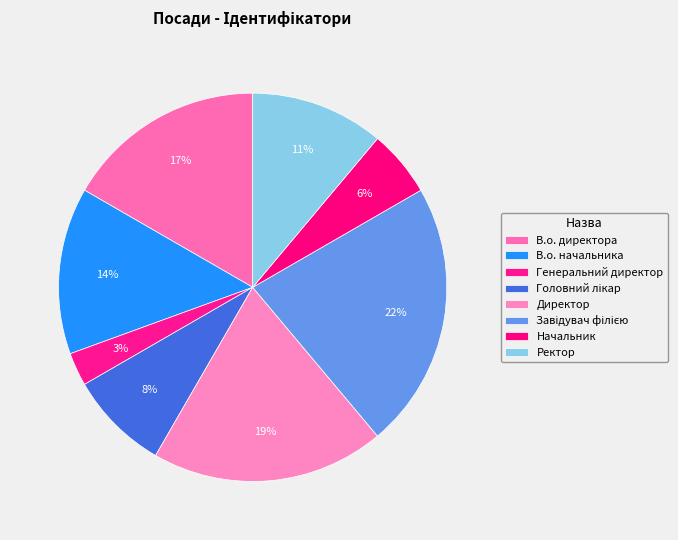

What is the total percentage of Завідувач філією and Головний лікар?

30.6%